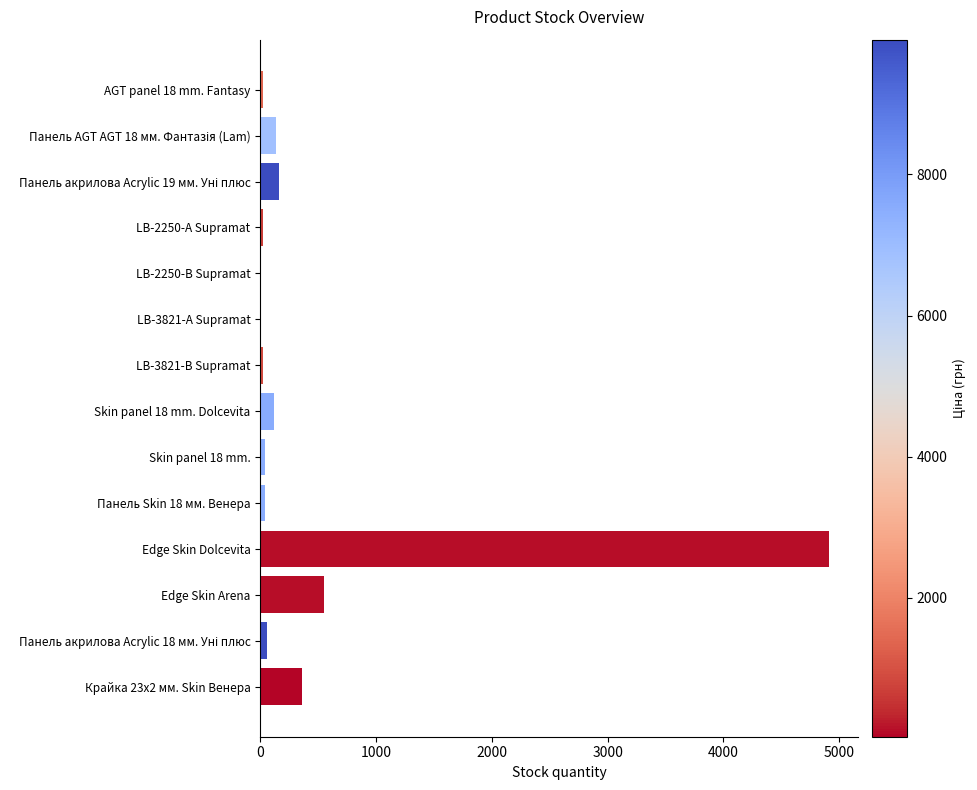

What is the difference between the maximum and second lowest values?

4906